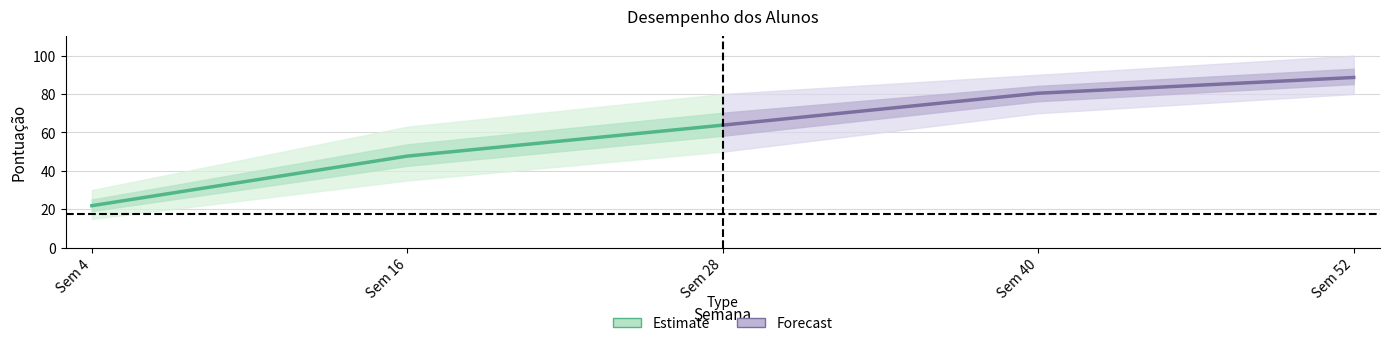

Reading right to left, transcribe all the data shown in this chart.

Estimate: 63.8	47.7	21.9
Forecast: 88.6	80.4	63.8